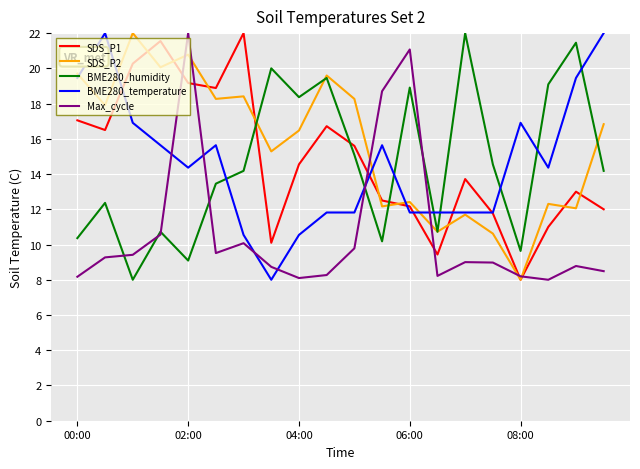

What is the minimum value for BME280_temperature?

8.0